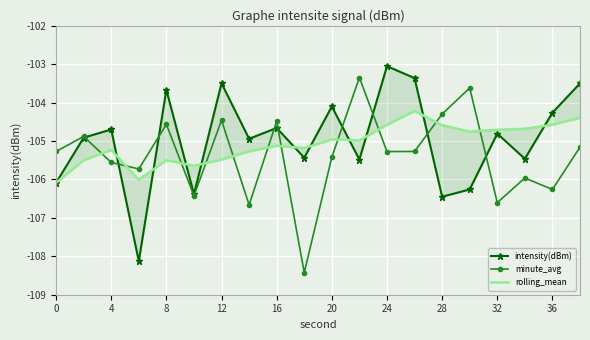

Is it true that minute_avg equals -51.9 at 8?

False